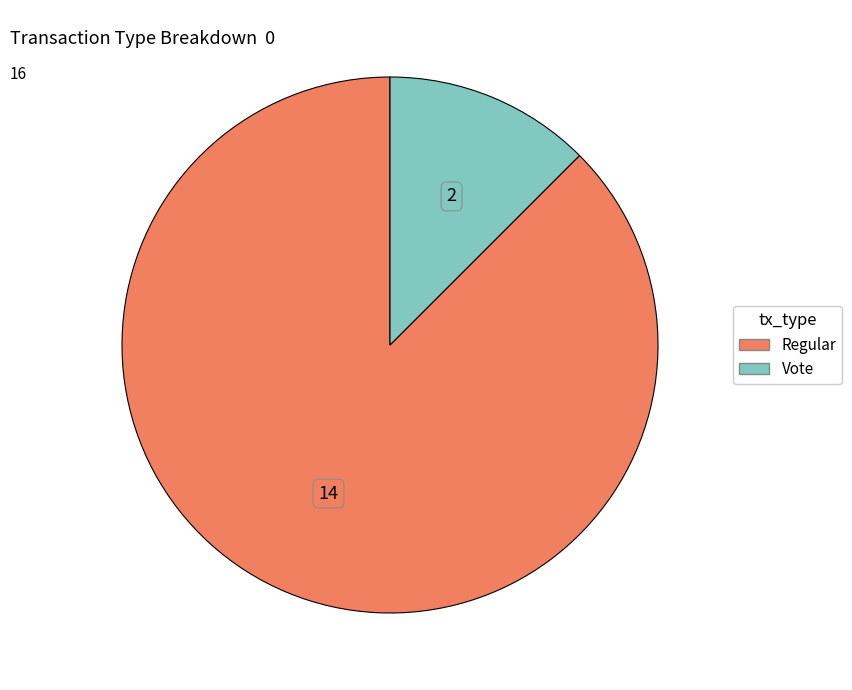

Is there any slice that represents more than half of the pie?

Yes